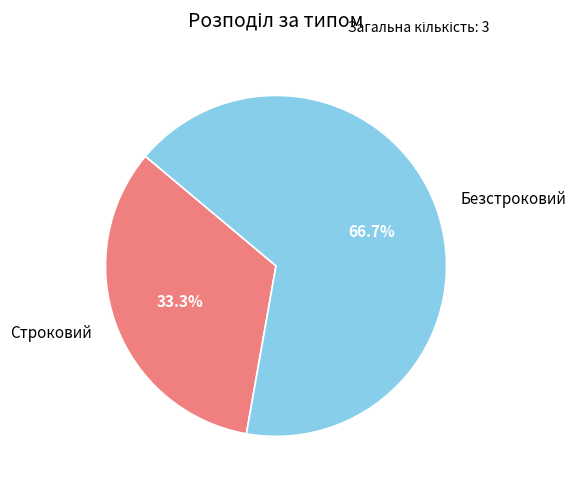

To the nearest percent, what portion does Безстроковий represent?

67%